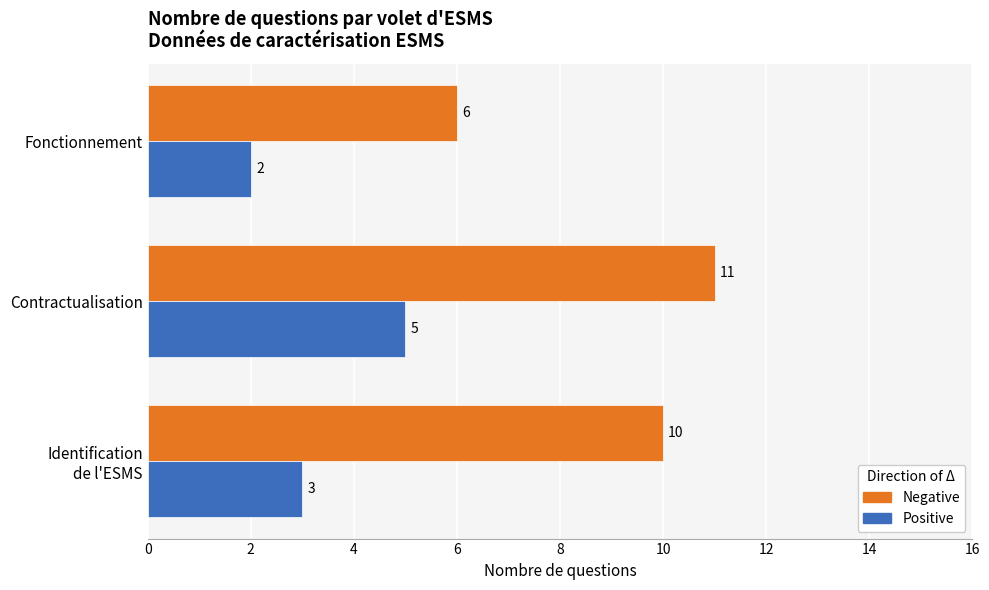

Count the Negative values in the range 6 to 11.

3